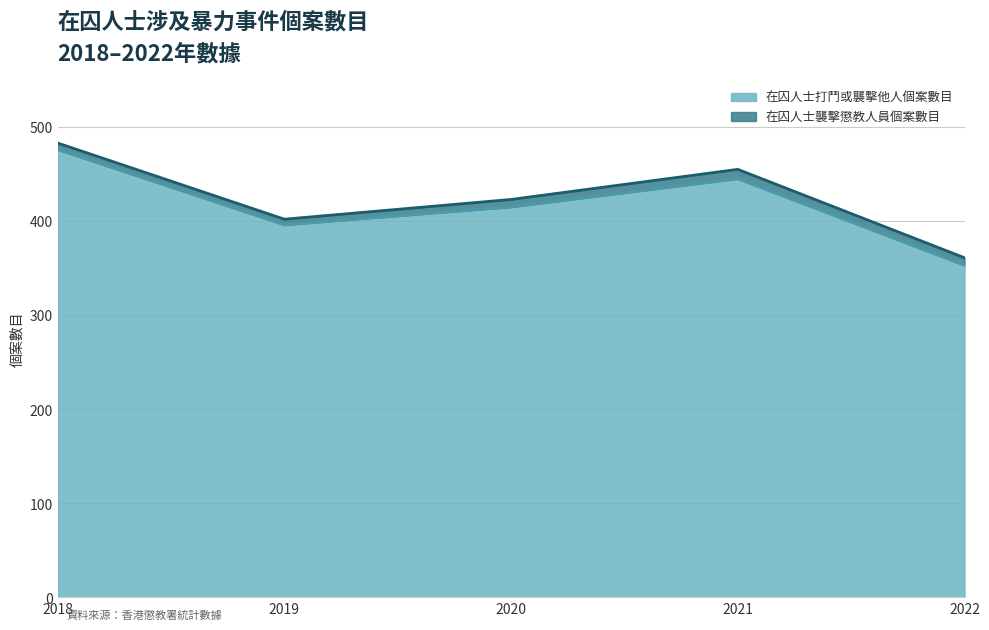

What is the value of the 2nd point from the left?

396